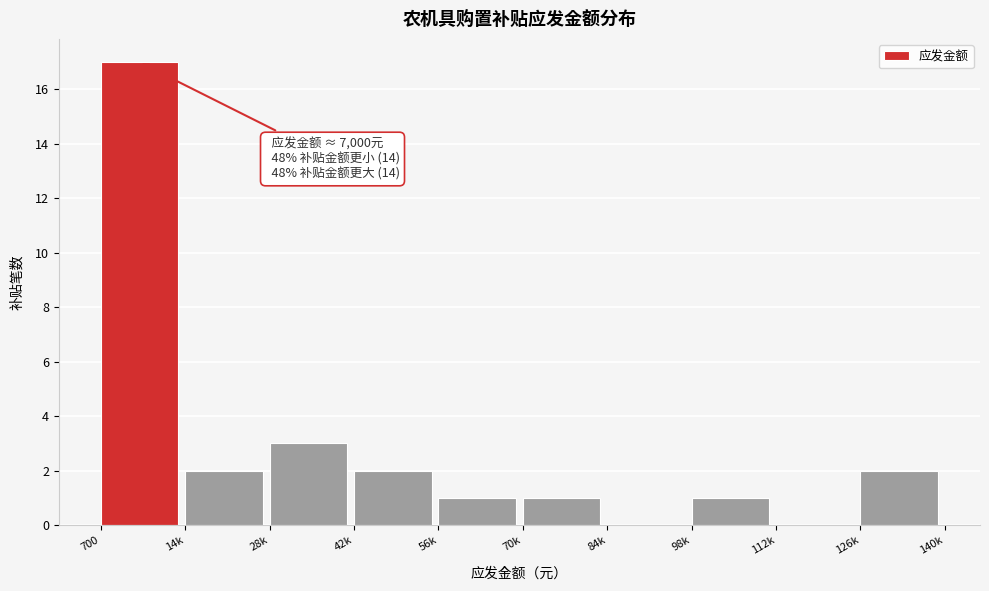

Reading left to right, extract all data points from this chart.

700=17	14k=2	28k=3	42k=2	56k=1	70k=1	84k=0	98k=1	112k=0	126k=2